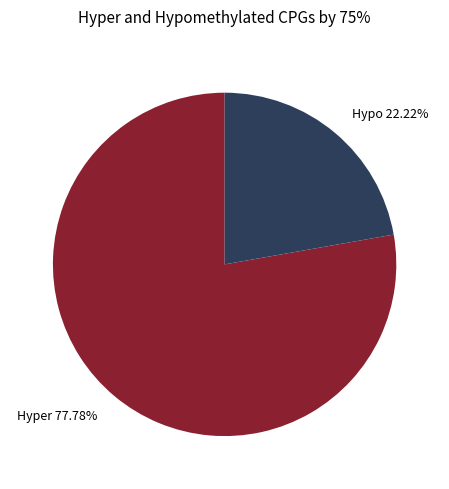

Count the number of slices in the pie.

2